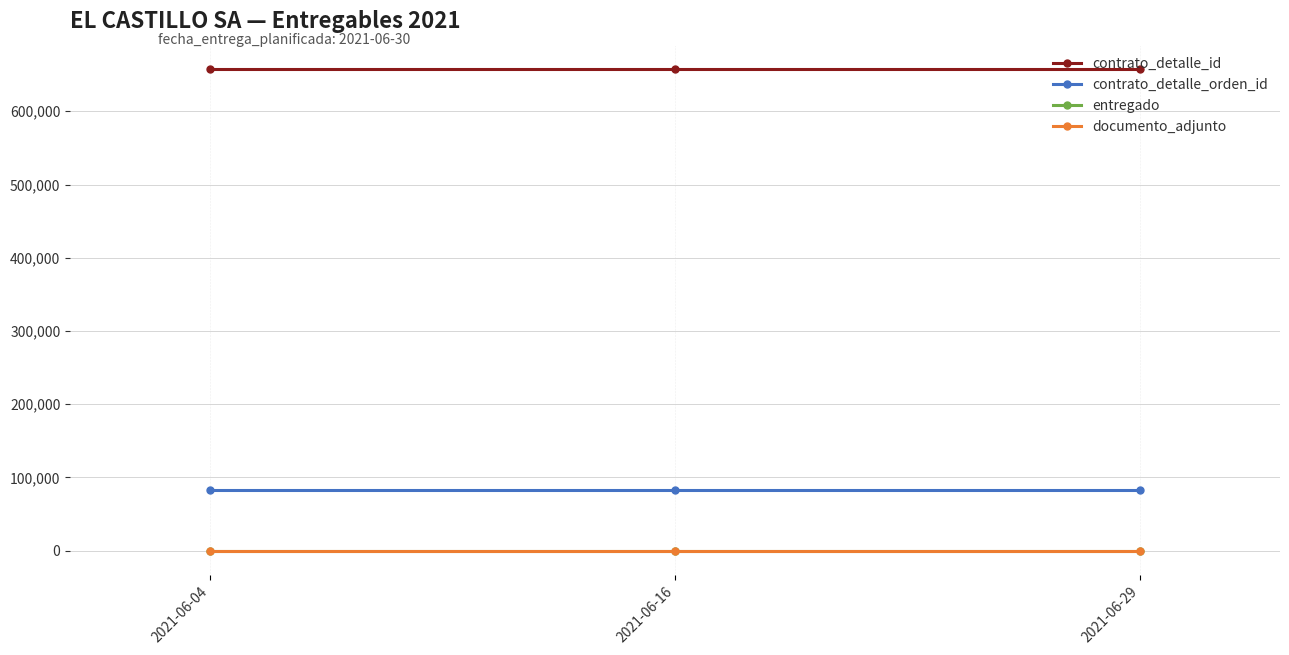

Does the chart have visible grid lines?

Yes